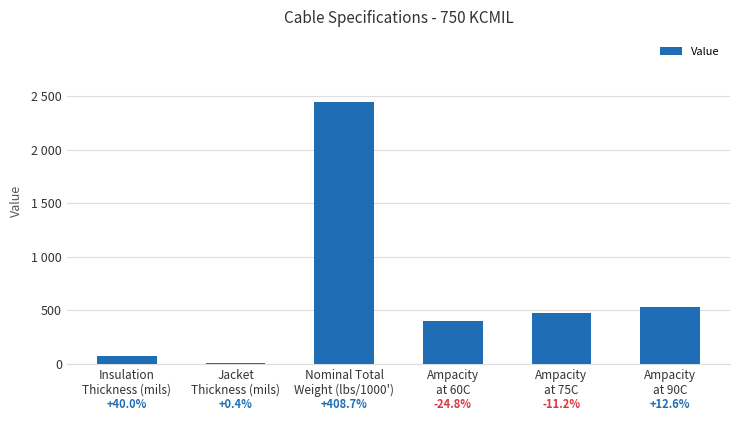

What is the difference between the maximum and minimum values?

2432